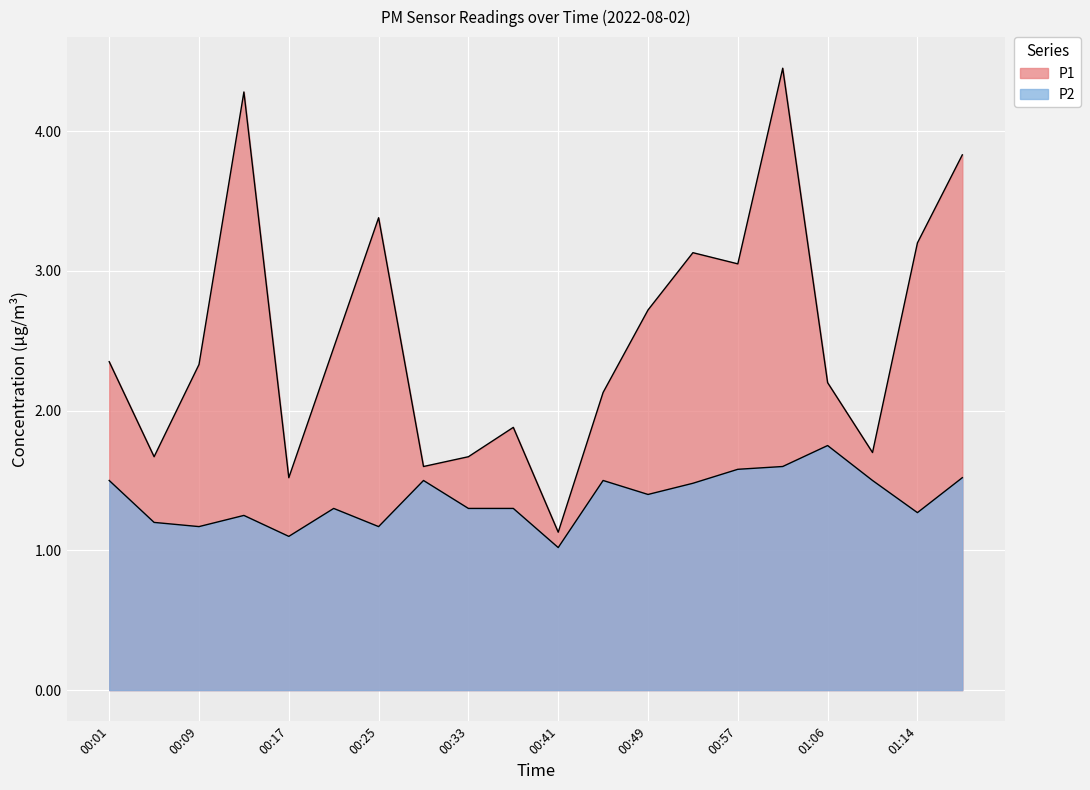

Rank the series at 00:45 from lowest to highest value.

P2, P1